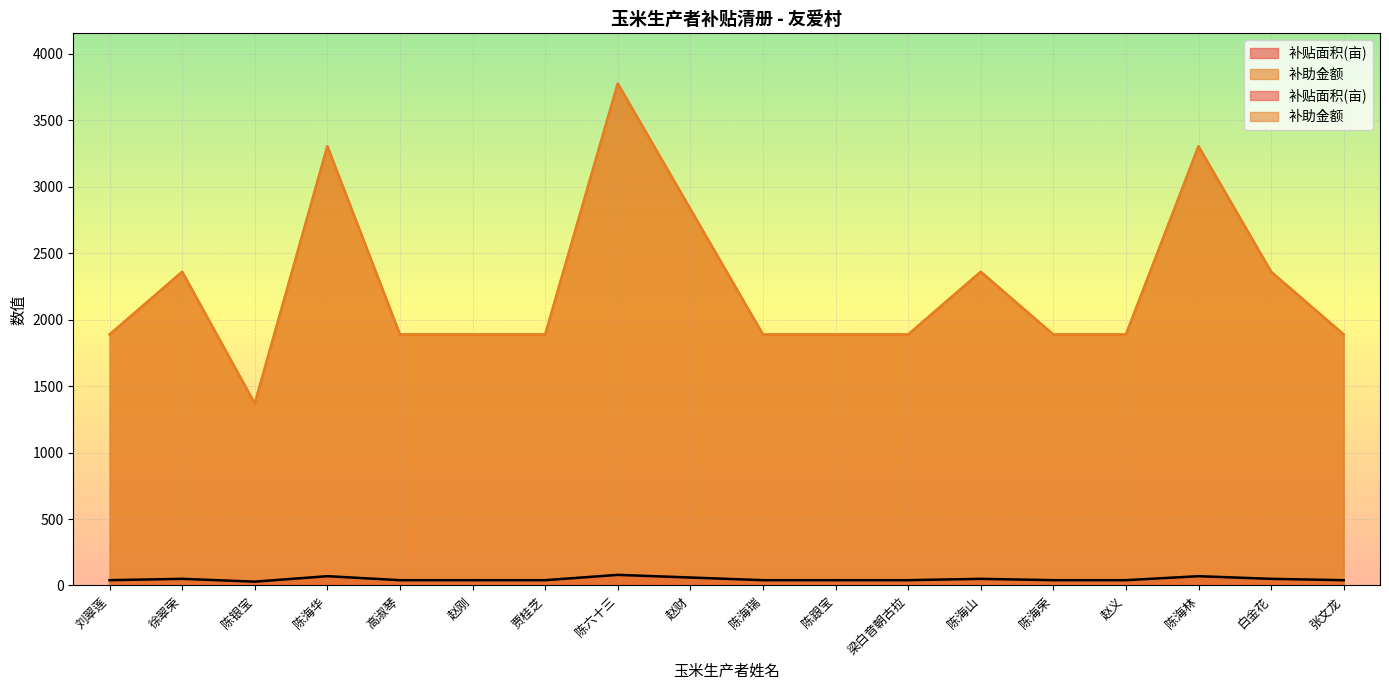

True or false: 补贴面积(亩) and 补助金额 cross at least once.

False